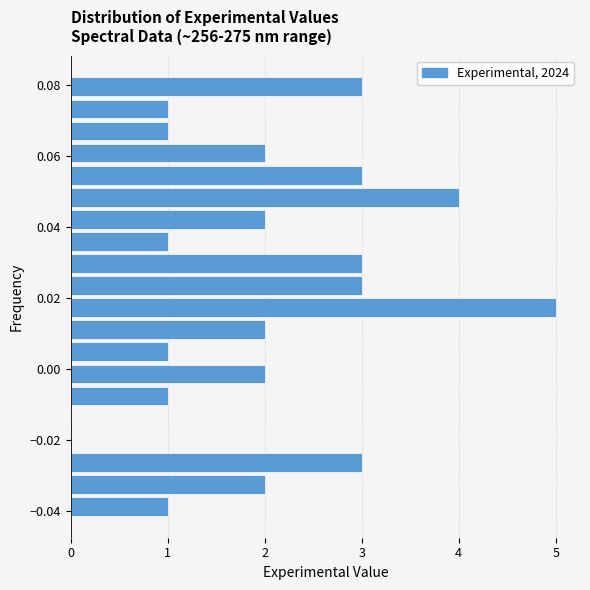

Around what value on the y-axis is the longest bar? Give the approximate position of its centre, as read against the axis.

0.018